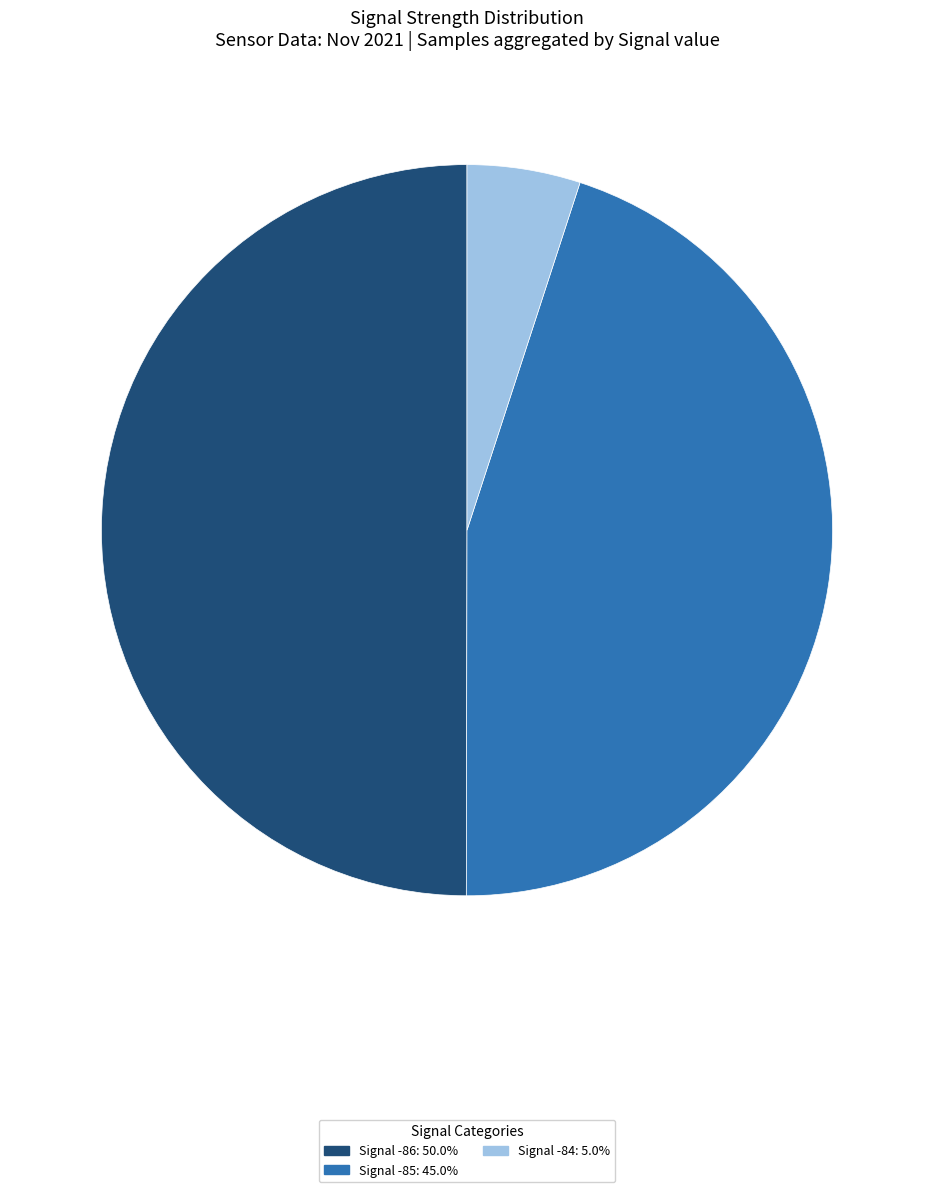

Approximately how many times larger is the value at Signal -86: 50.0% compared to Signal -85: 45.0%?

1.1